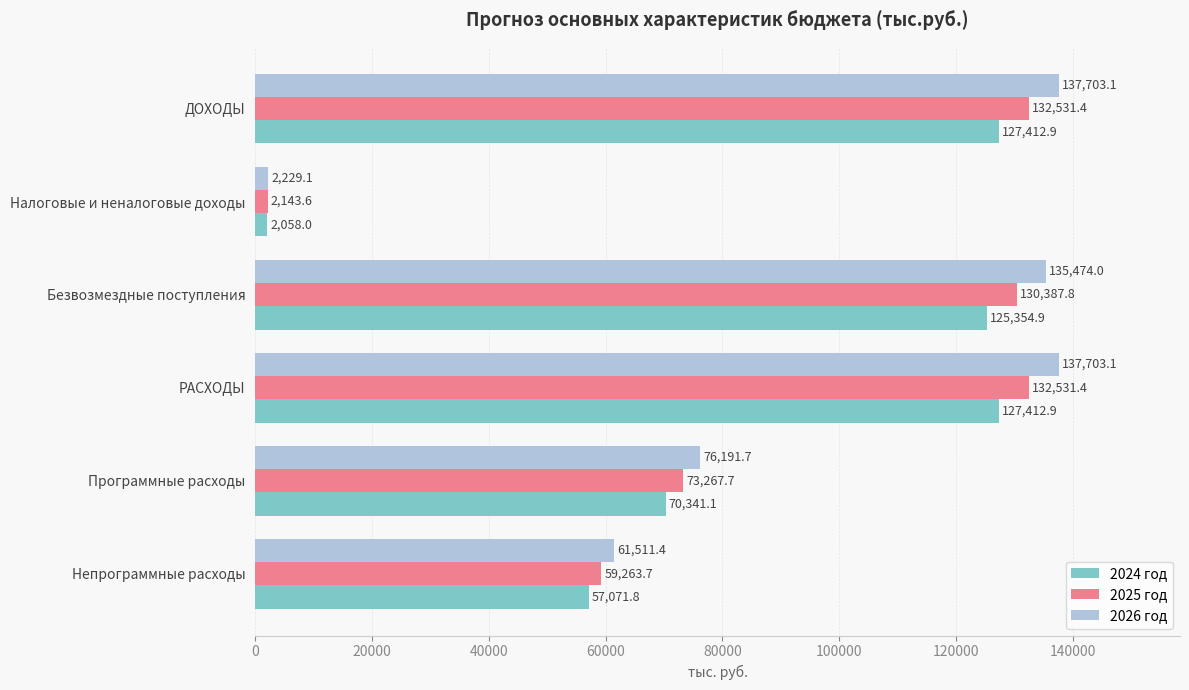

The value of 2025 год at Программные расходы is 73267.7. True or false?

True